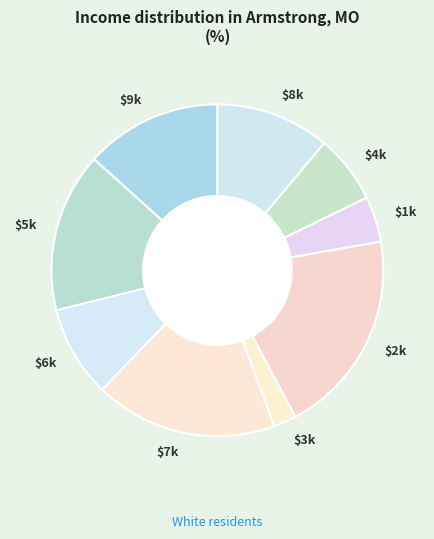

Does any single category account for the majority?

No